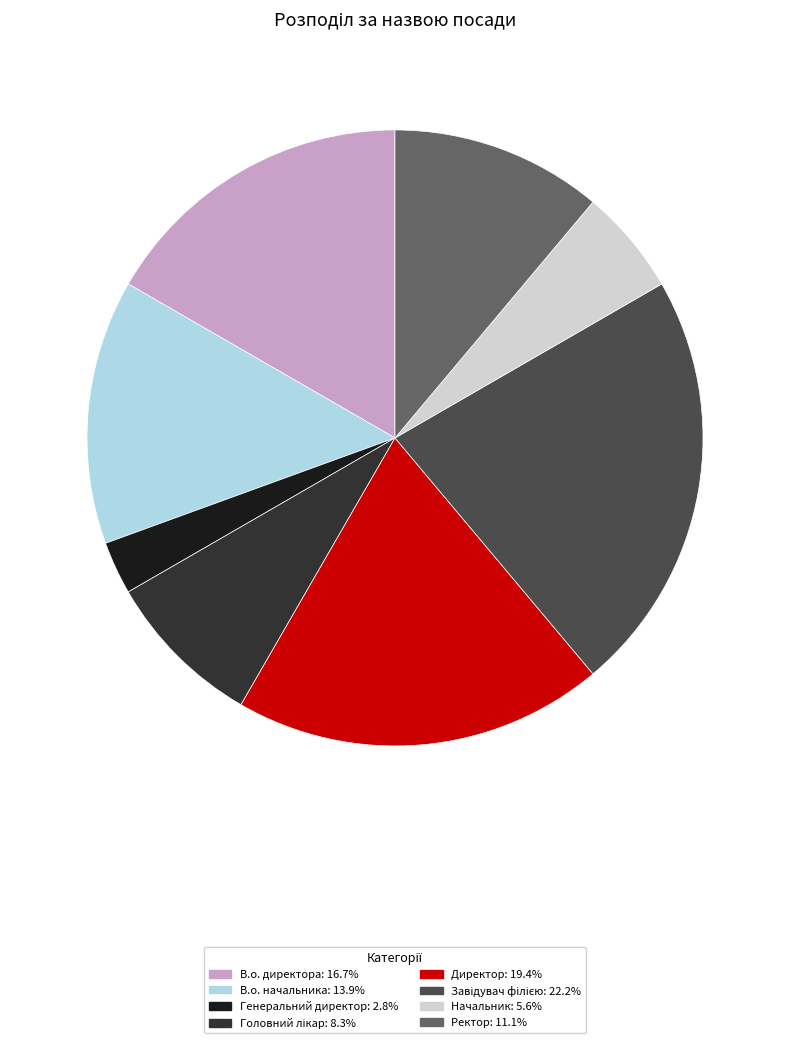

Combined, do Генеральний директор and Ректор account for over 50%?

No